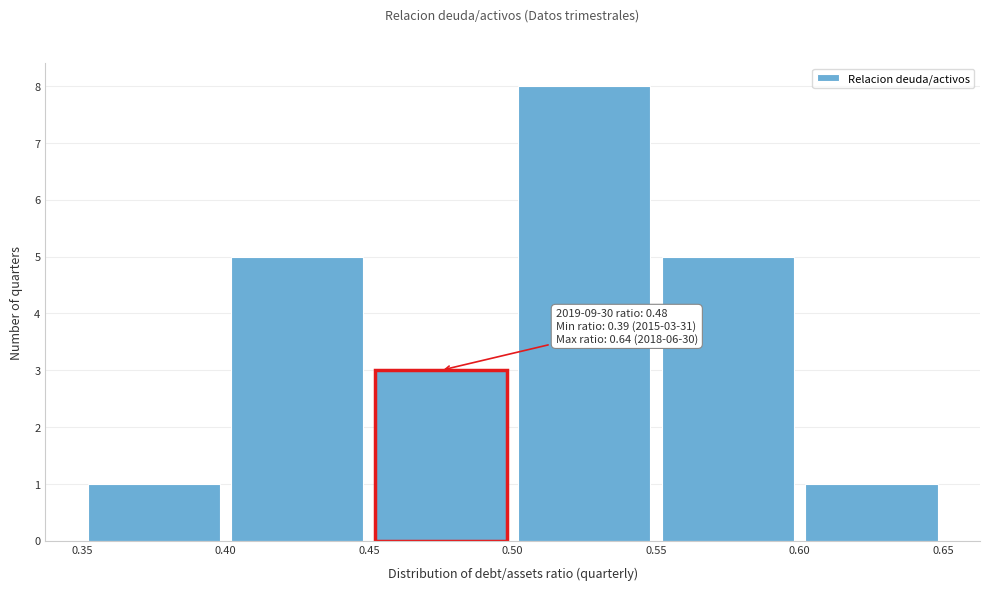

Which range on the x-axis has the tallest bar?

0.50 to 0.55